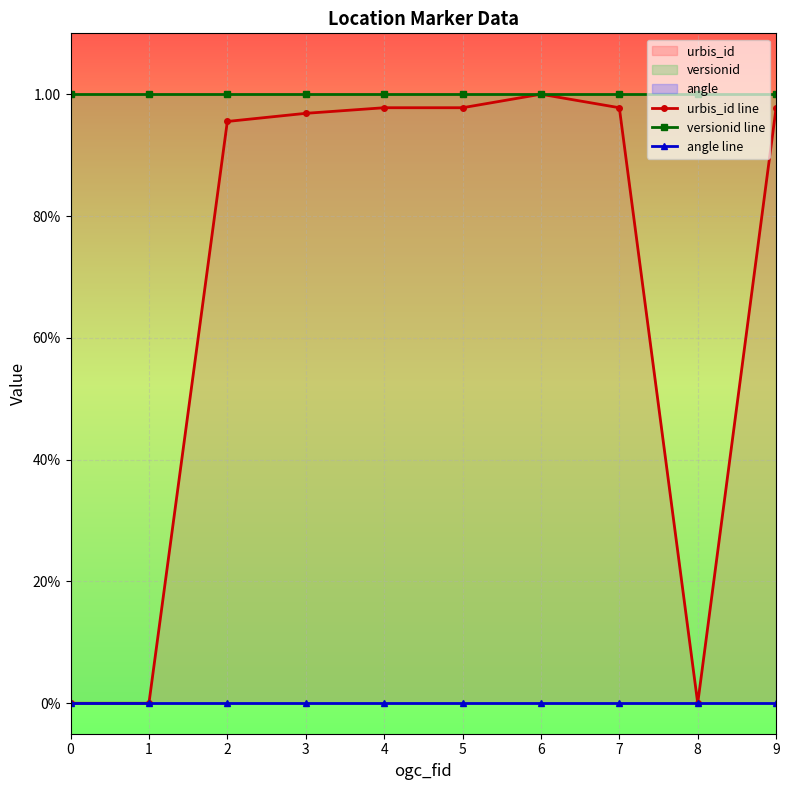

Reading left to right, transcribe all the data shown in this chart.

urbis_id line: 0.0	0.0	1.0	1.0	1.0	1.0	1.0	1.0	0.0	1.0
versionid line: 1.0	1.0	1.0	1.0	1.0	1.0	1.0	1.0	1.0	1.0
angle line: 0.0	0.0	0.0	0.0	0.0	0.0	0.0	0.0	0.0	0.0